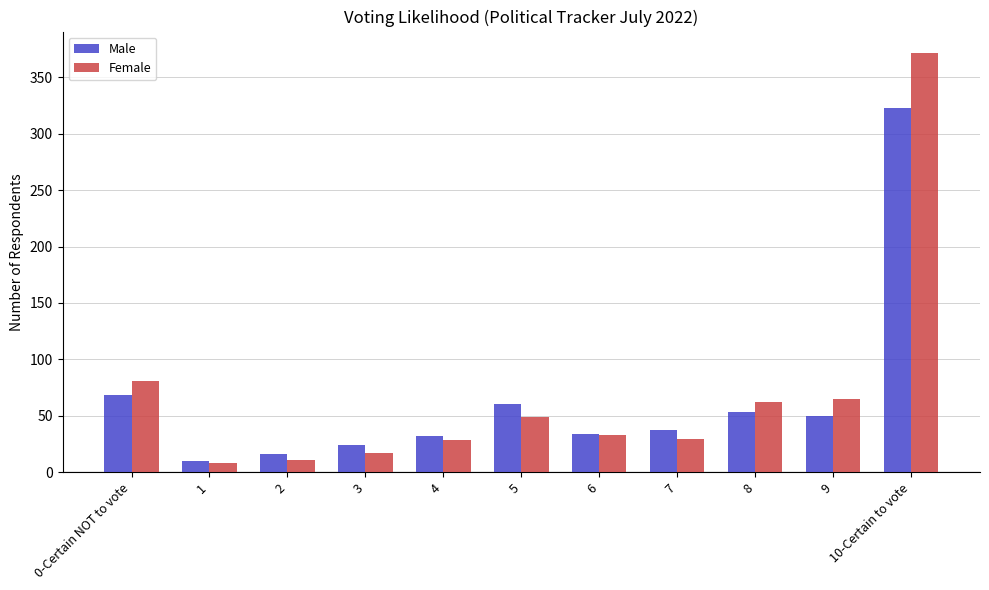

What value does the Male series have at 4, to the nearest 5?

30